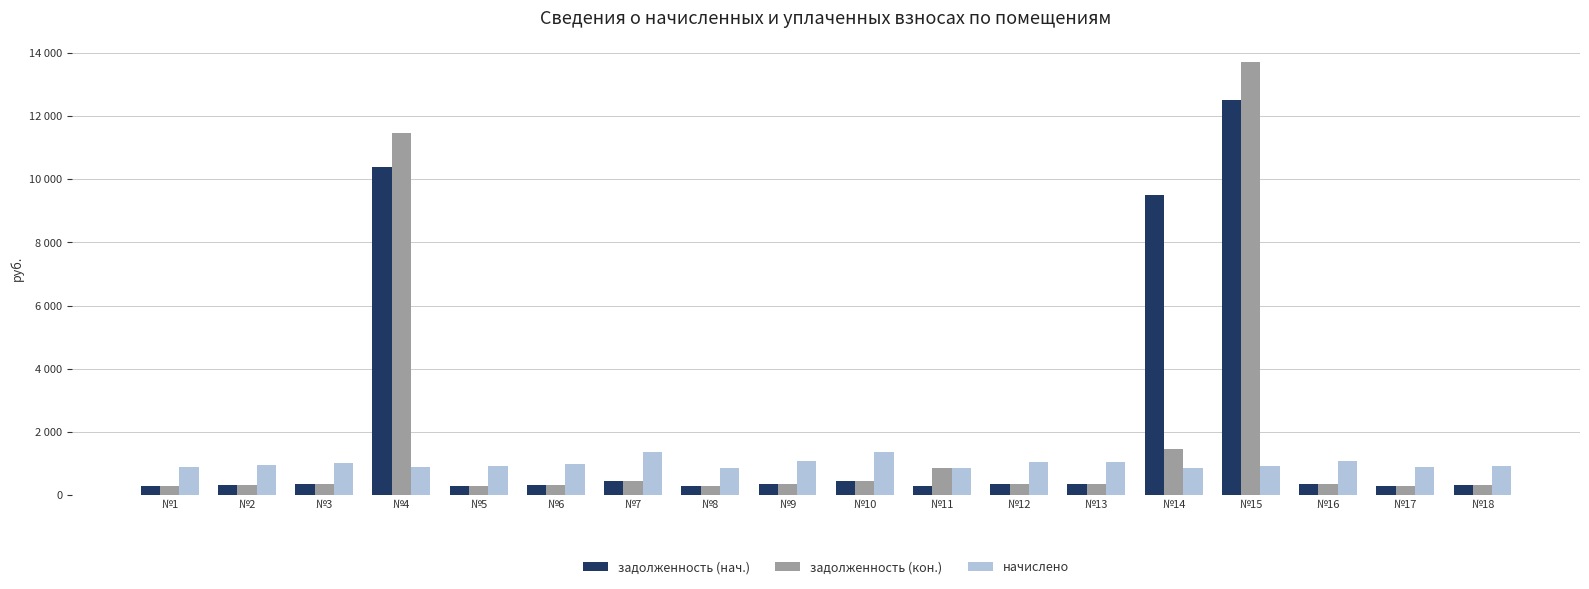

List the series in order of their overall mean, lowest first.

начислено, задолженность (кон.), задолженность (нач.)